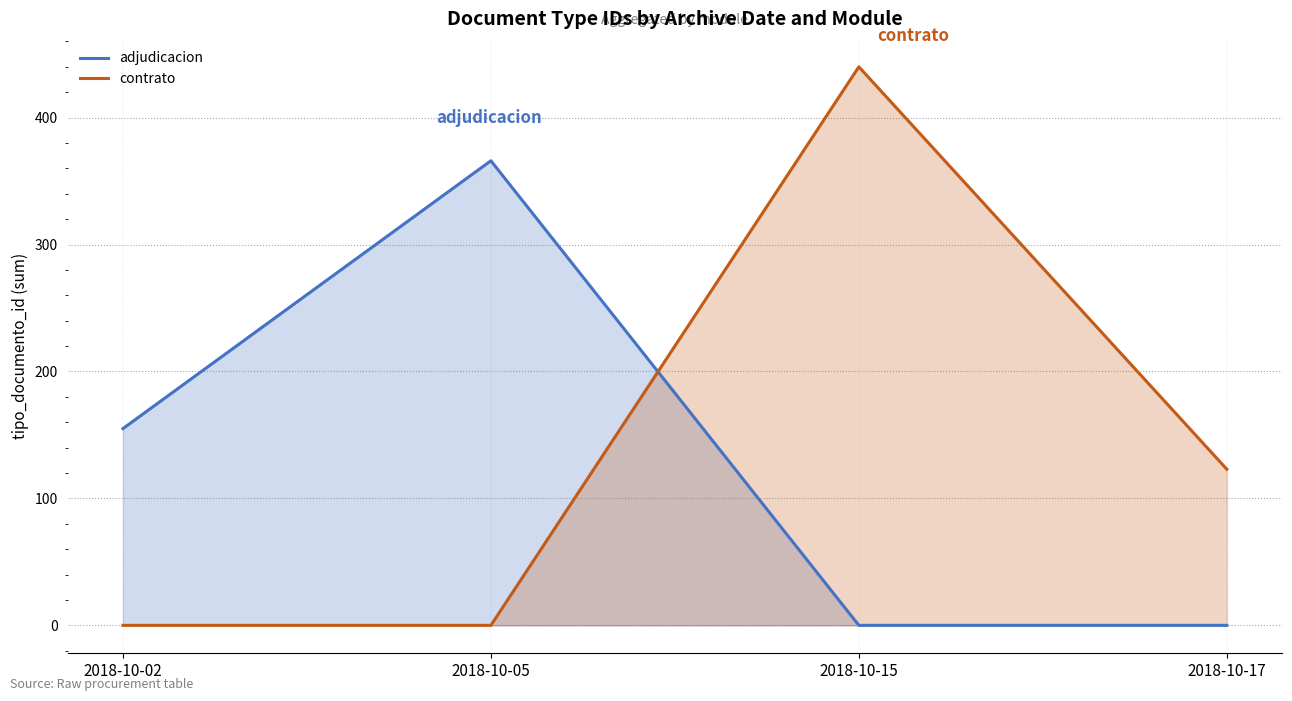

Rank the series by their maximum value, from lowest to highest.

adjudicacion, contrato